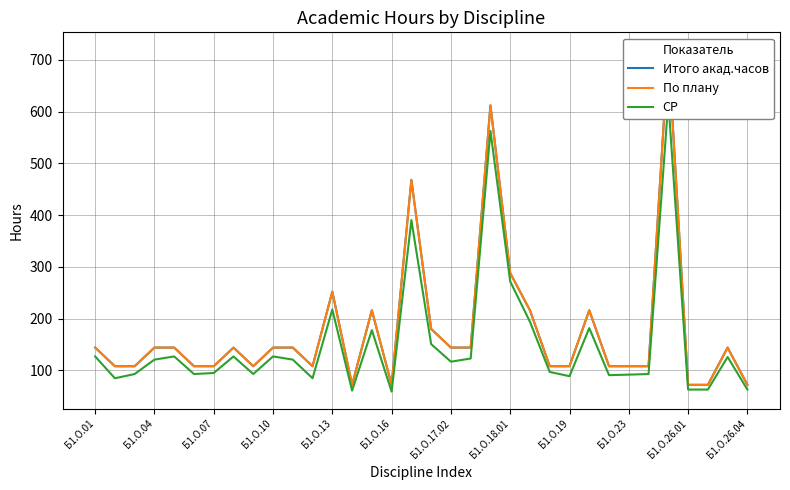

Is the value of Итого акад.часов at 13 greater than the value of СР at 30?

Yes